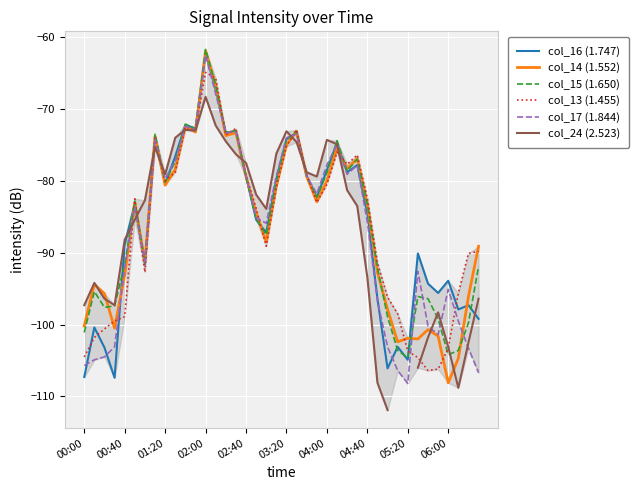

What is the approximate value of col_17 (1.844) at 27?

-77.8